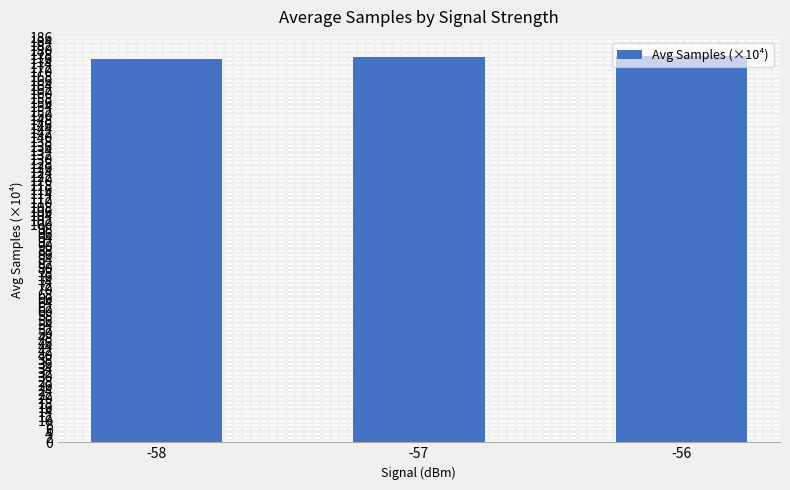

What is the average value?

176.6